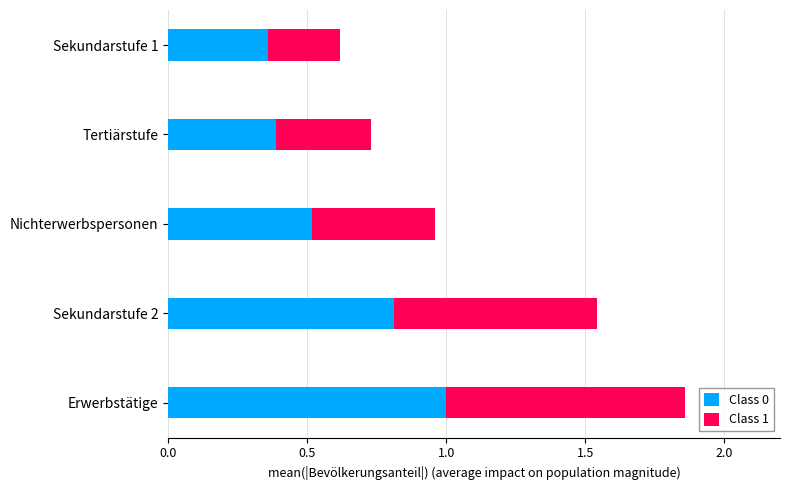

What are all the series names shown in the legend?

Class 0, Class 1